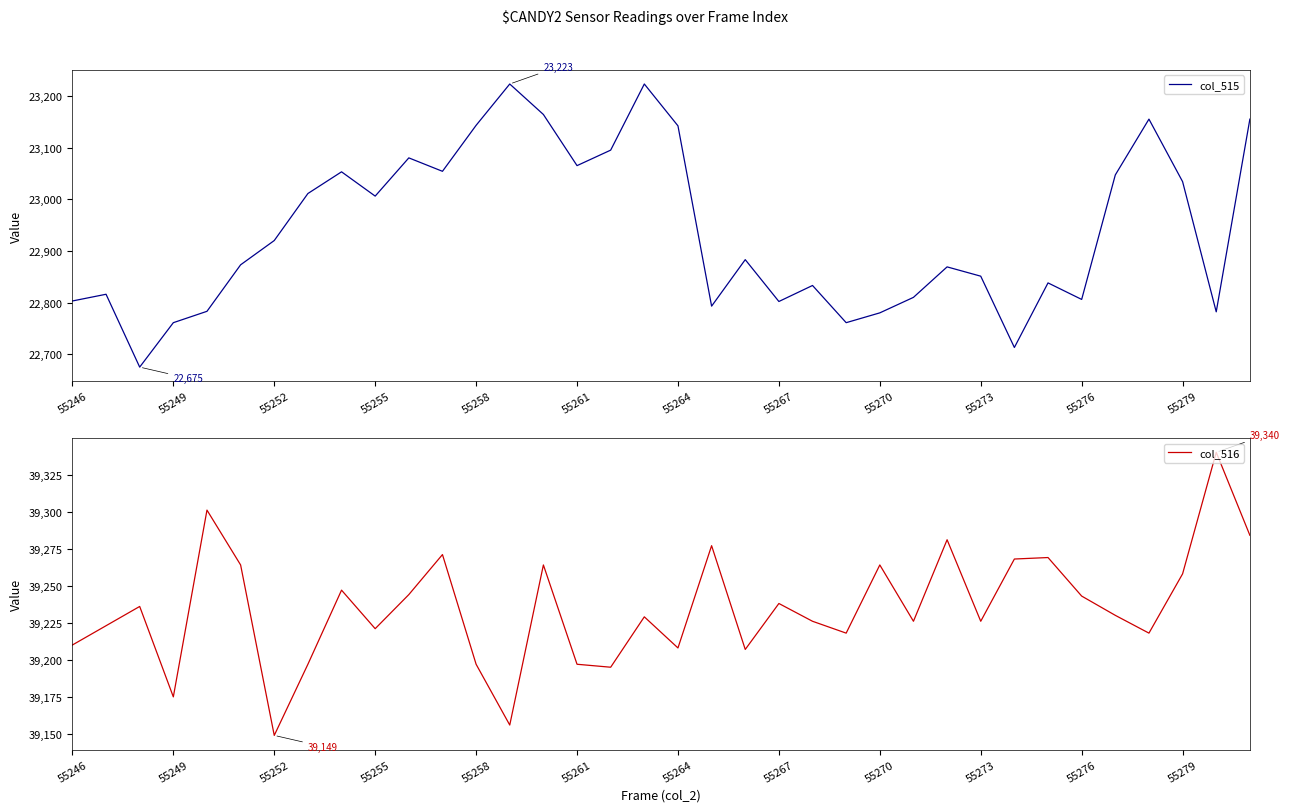

True or false: col_516 and col_515 intersect in this chart.

False